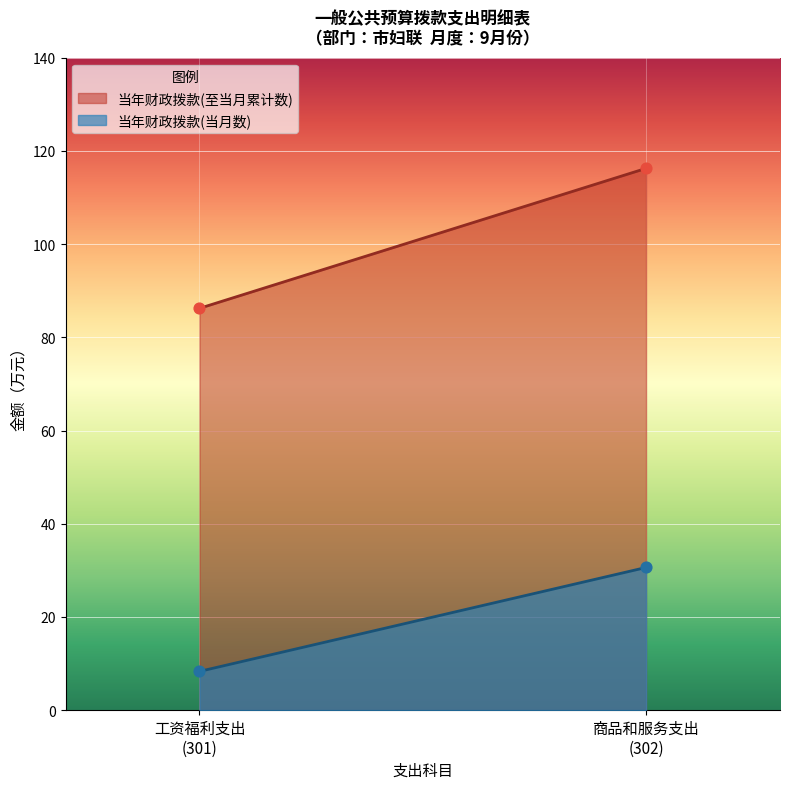

At which category is the sum across all series the highest?

商品和服务支出(302)